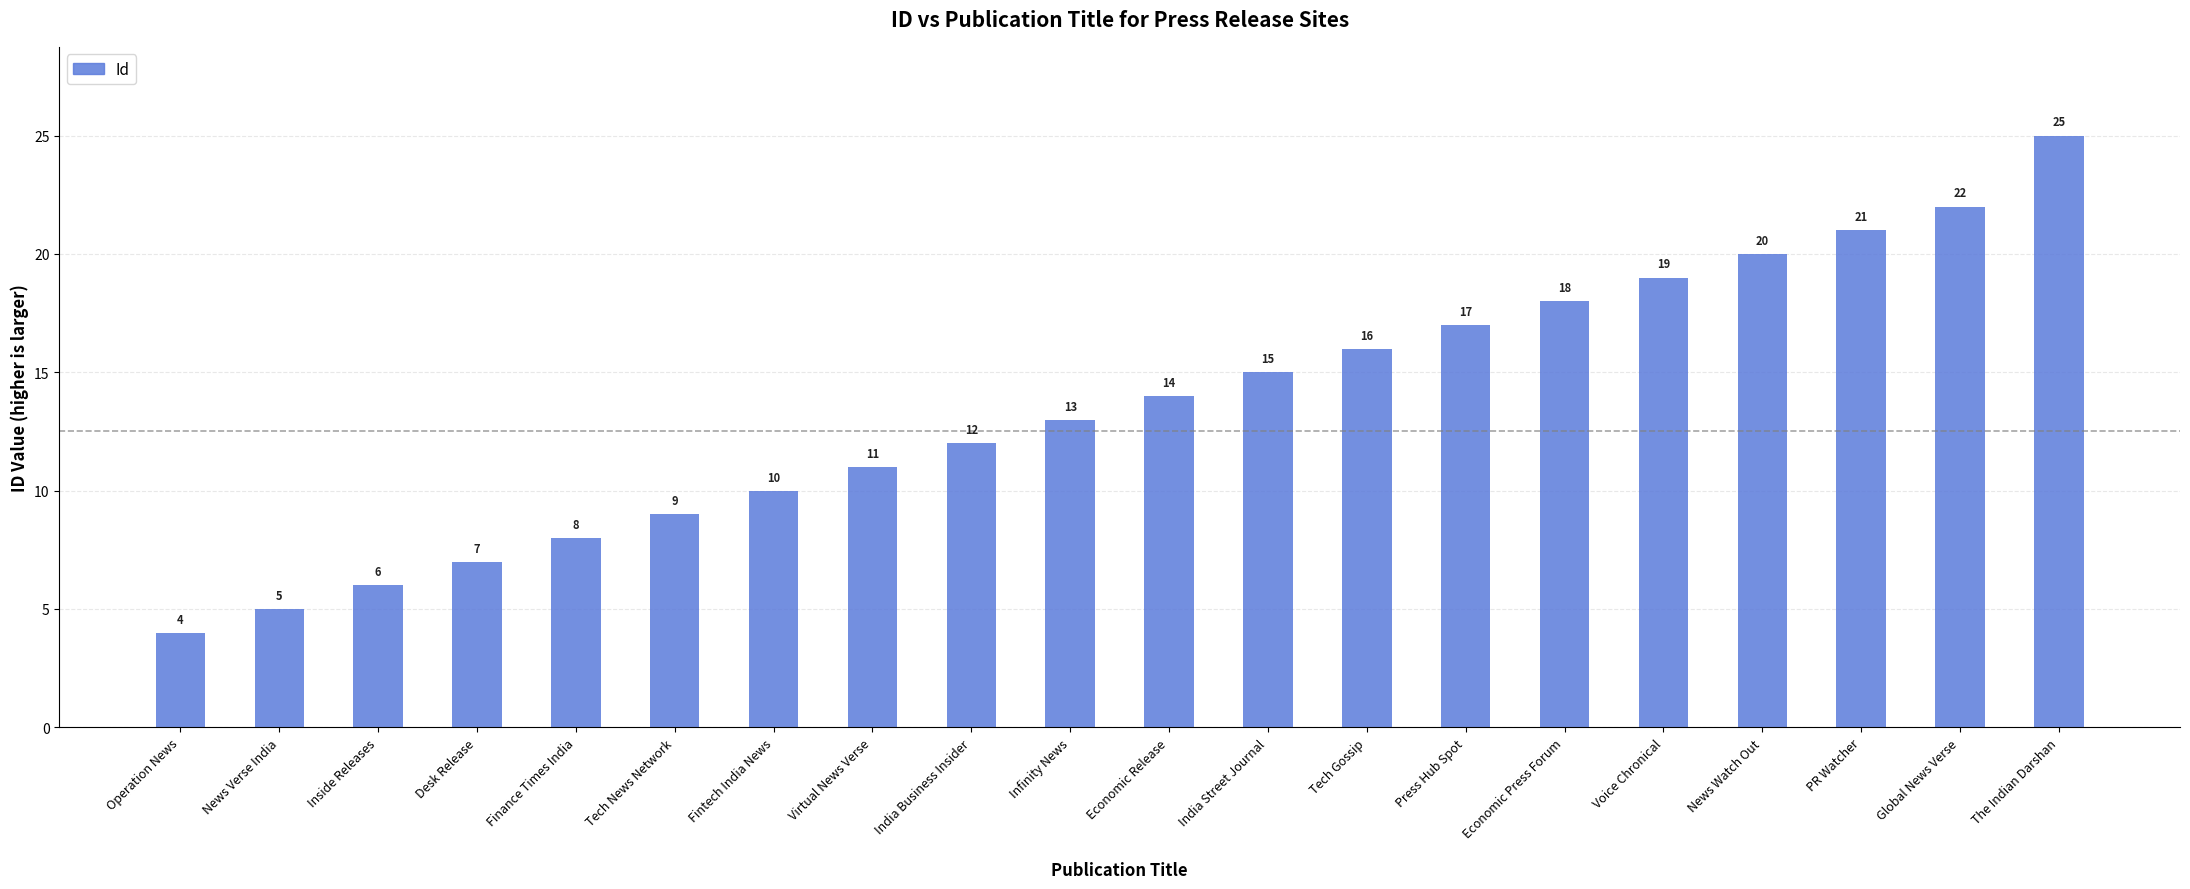

What is the difference between the second highest and second lowest values?

17